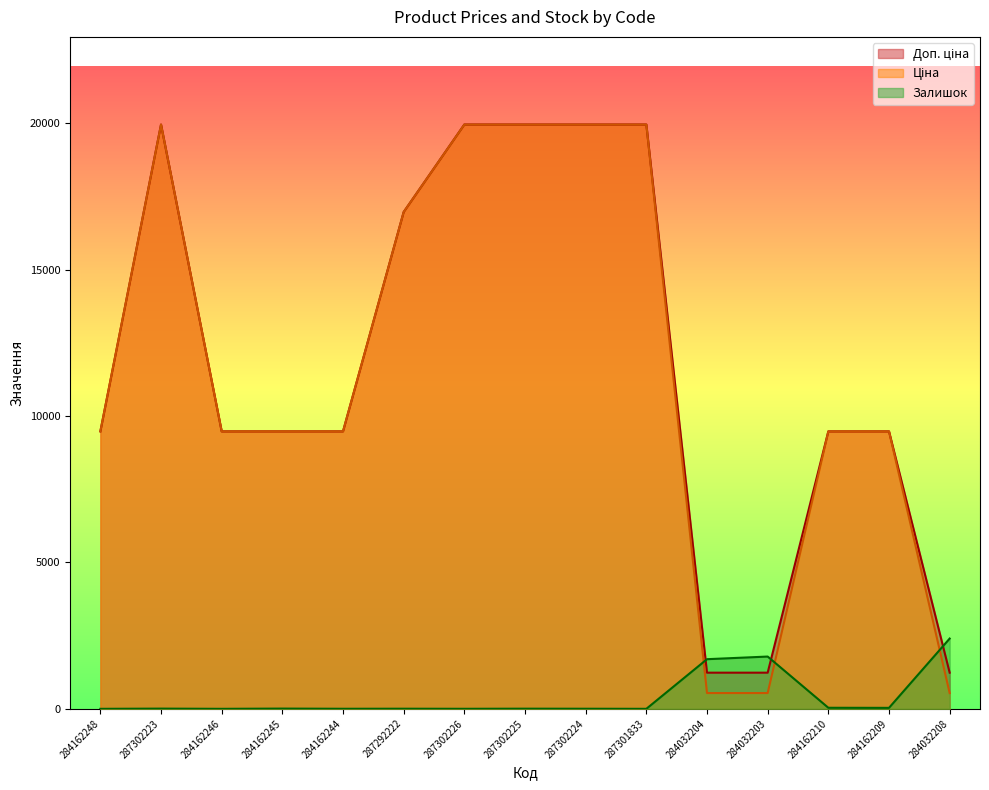

Rank the series by their maximum value, from highest to lowest.

Доп. ціна, Ціна, Залишок